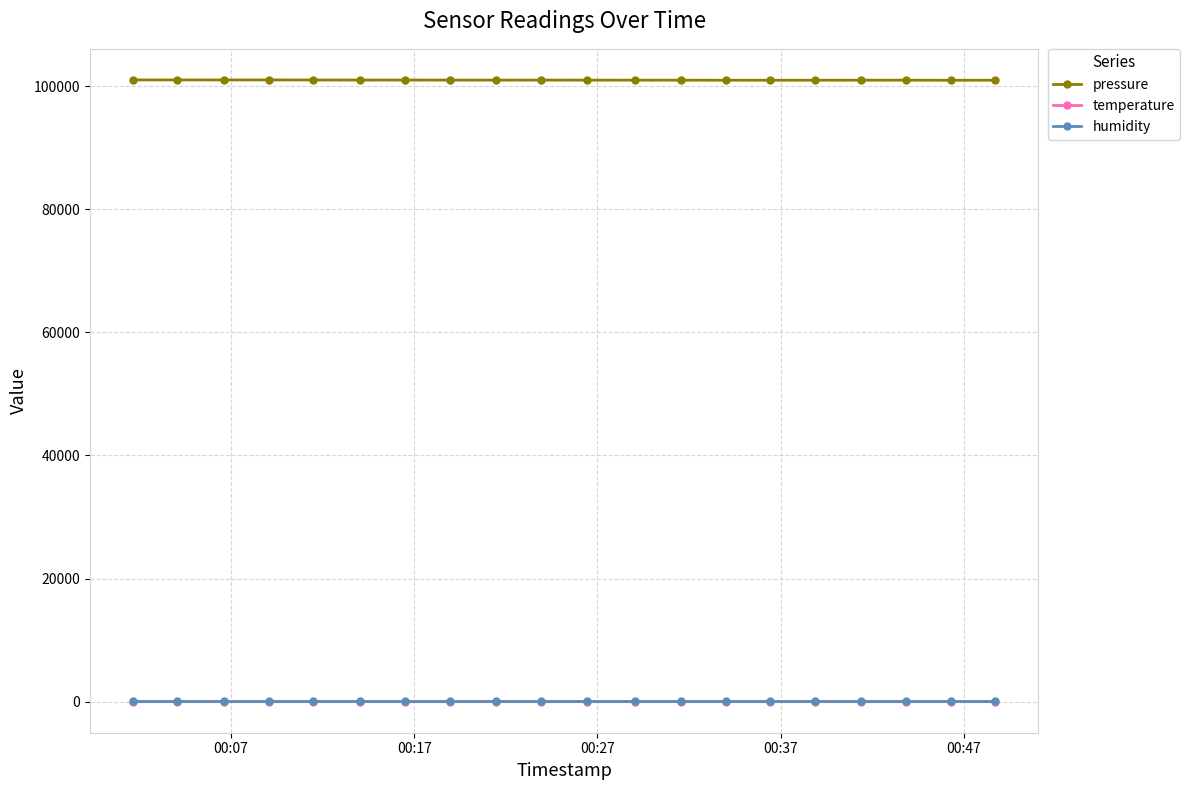

What is the value of the pressure point at the 8th from the left?

100993.2